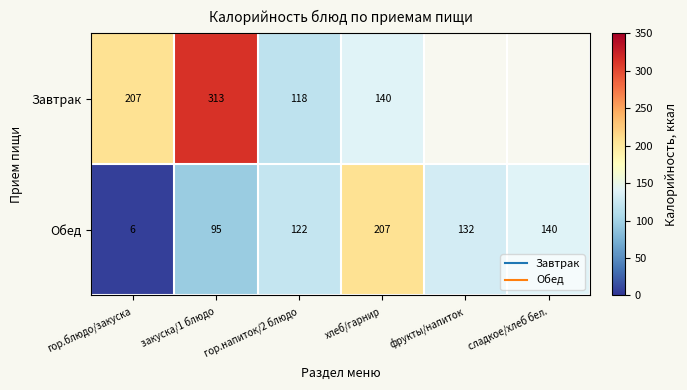

What is the difference between the maximum and minimum values in the Завтрак series?

195.3